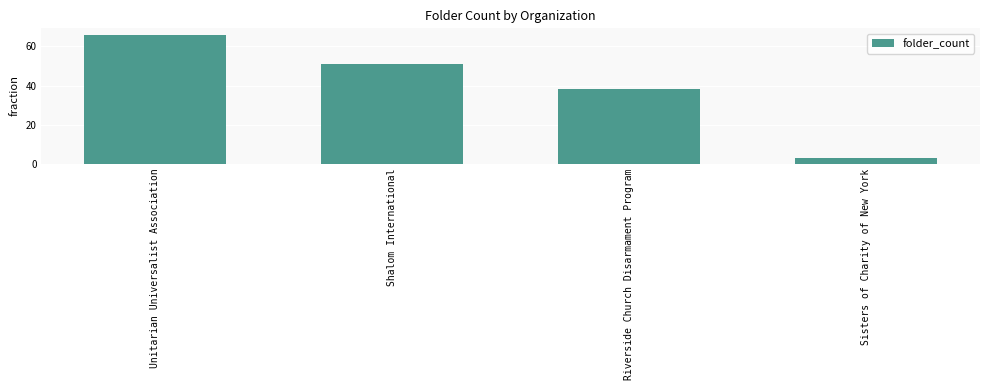

What value does the data have at Riverside Church Disarmament Program?

38